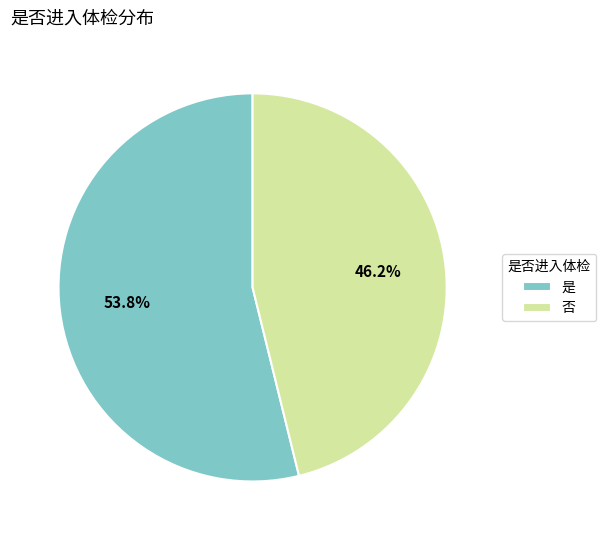

How much of the chart is everything except 是?

46.2%